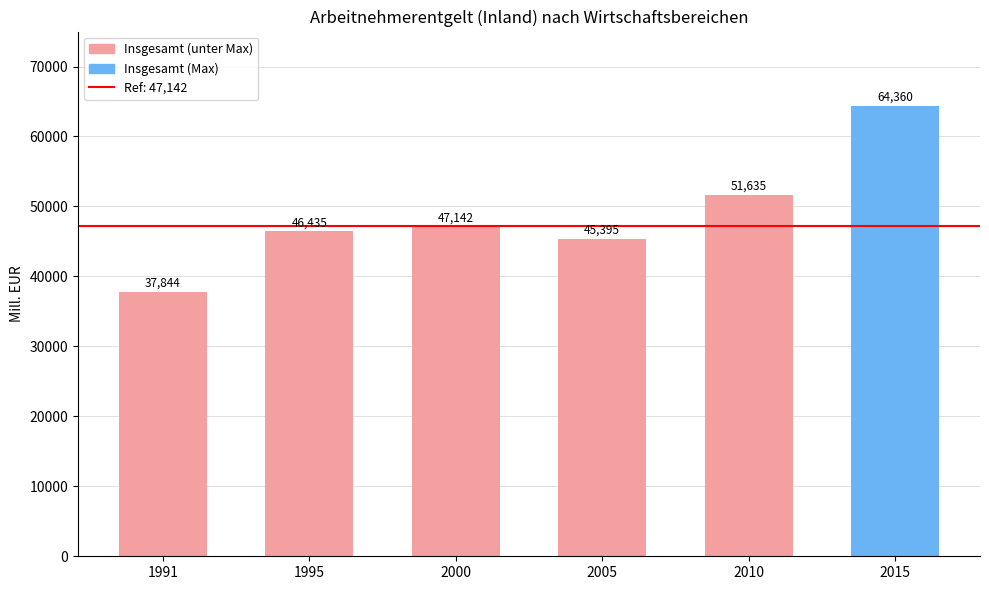

Approximately how many times larger is the value at 2010 compared to 1991?

1.4